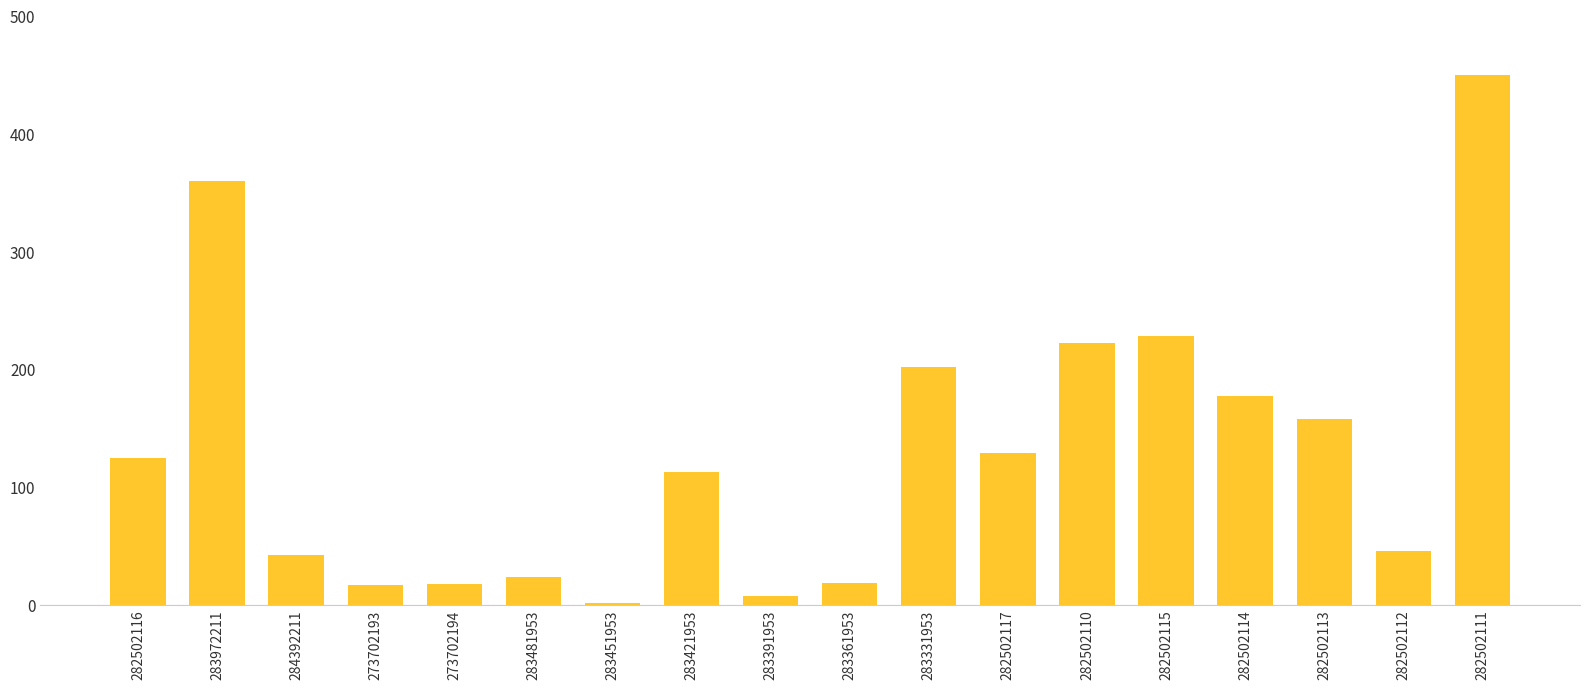

Are the bars grouped side by side (vs. stacked)?

No